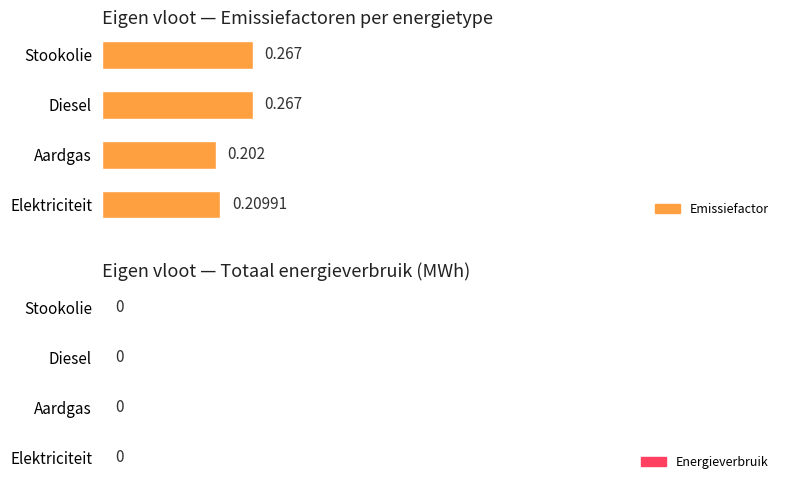

Where is the data nearest to the value 0?

Aardgas